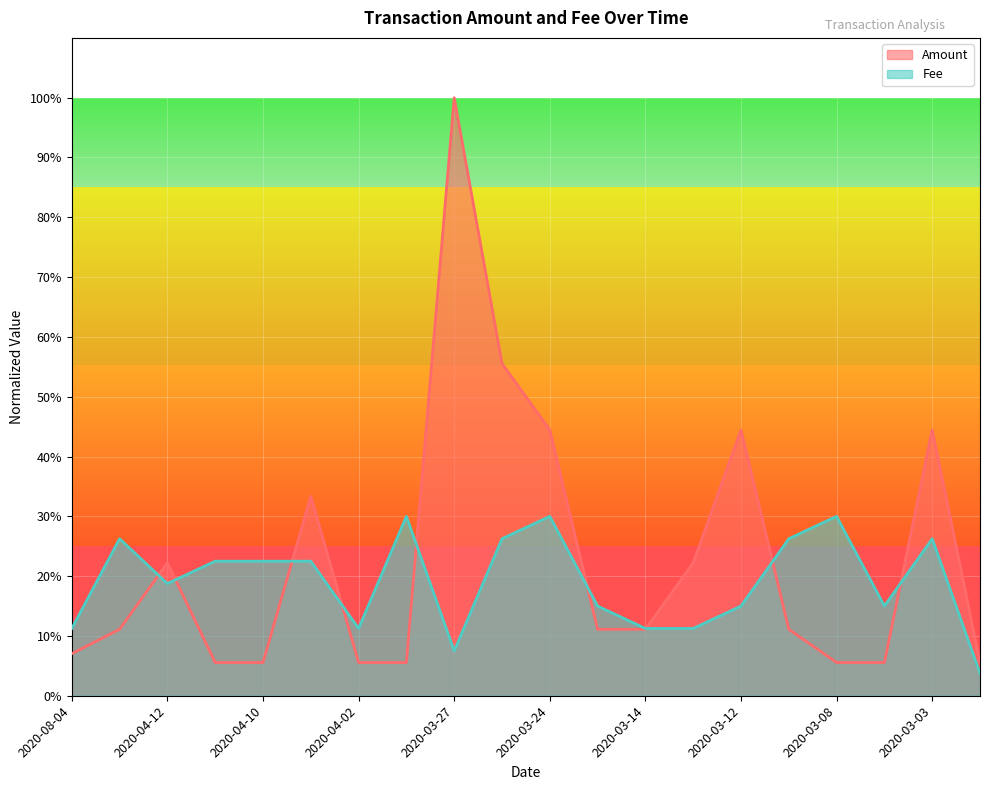

Between 2020-03-27 and 2020-04-10, which is larger?

2020-03-27